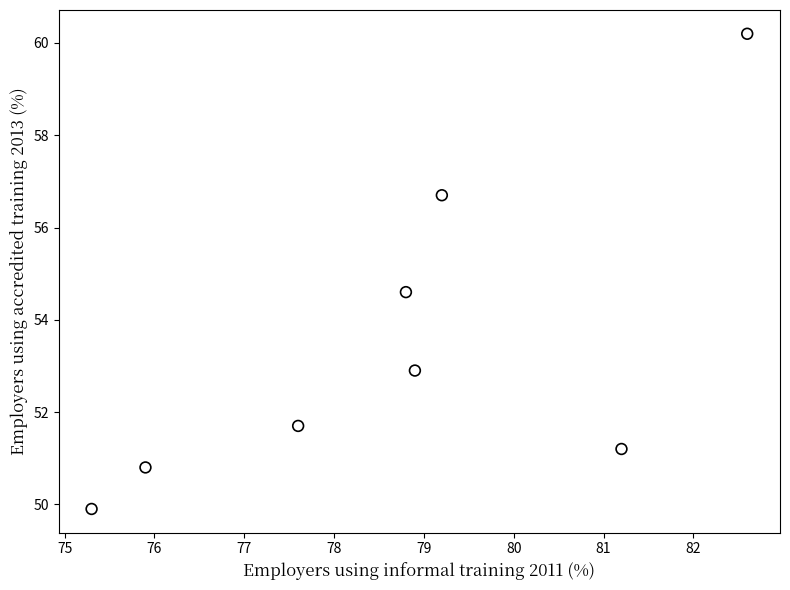

What is the range of Y values (max minus min)?

10.3